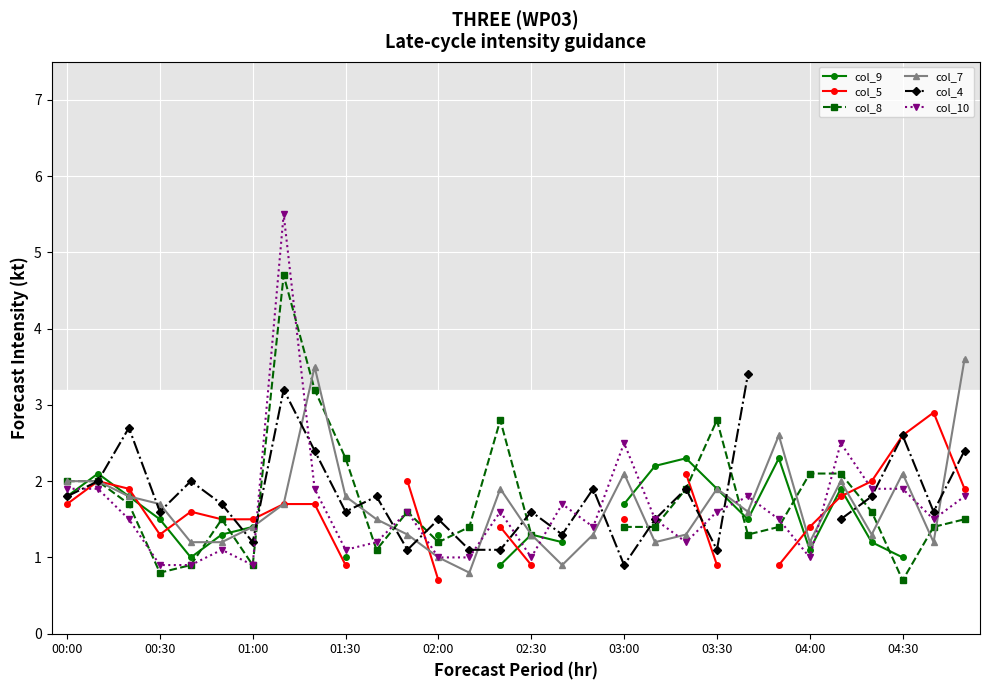

The col_4 series shows 0.2 at 11. True or false?

False